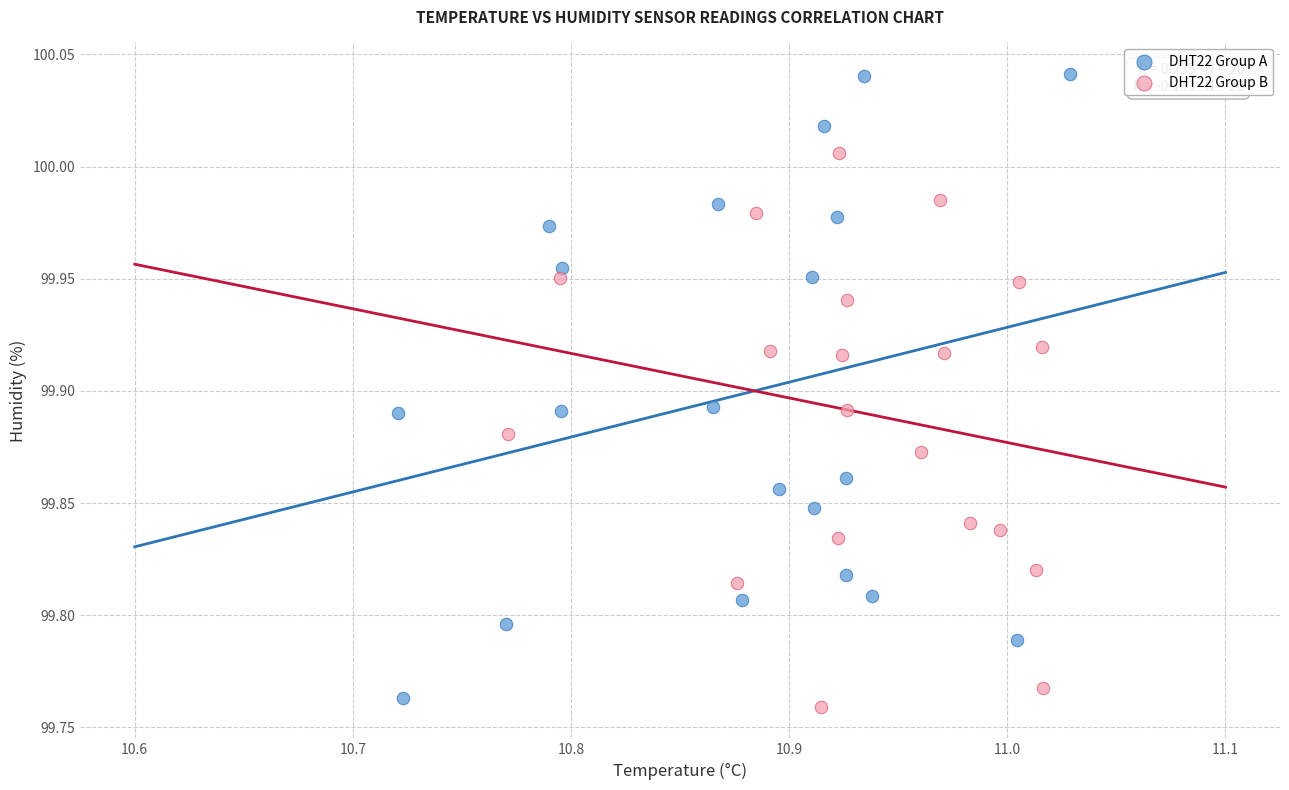

Which series contains the highest Y value?

DHT22 Group A